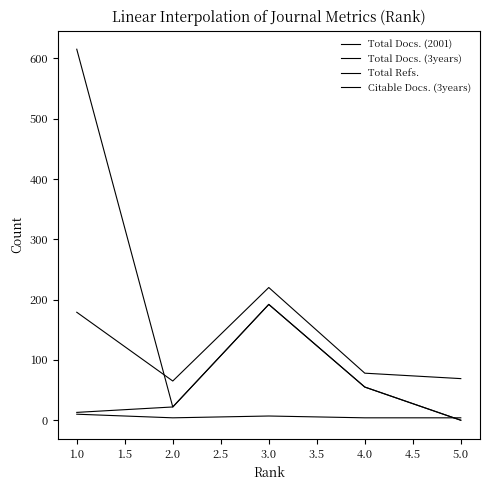

What is the minimum value for Total Docs. (3years)?

65